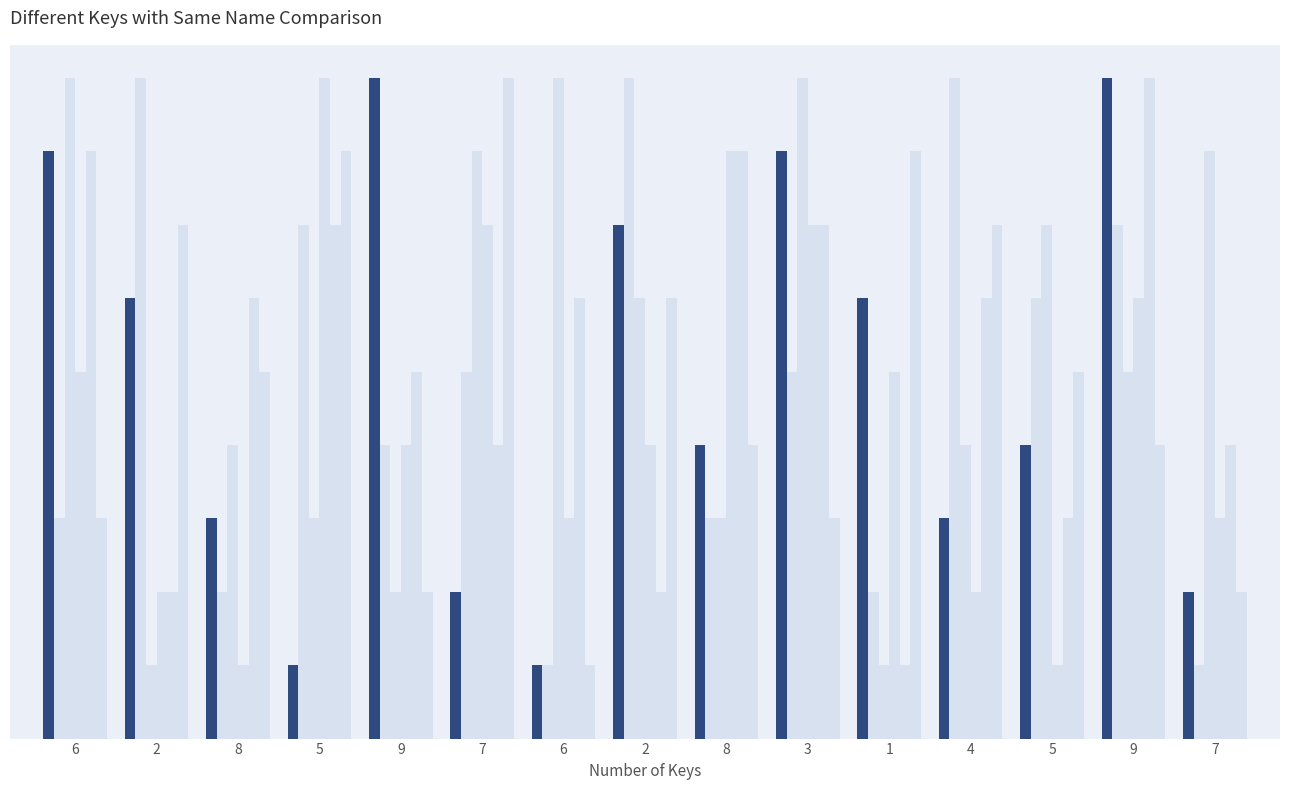

Which has a higher value, 3 or 2?

3